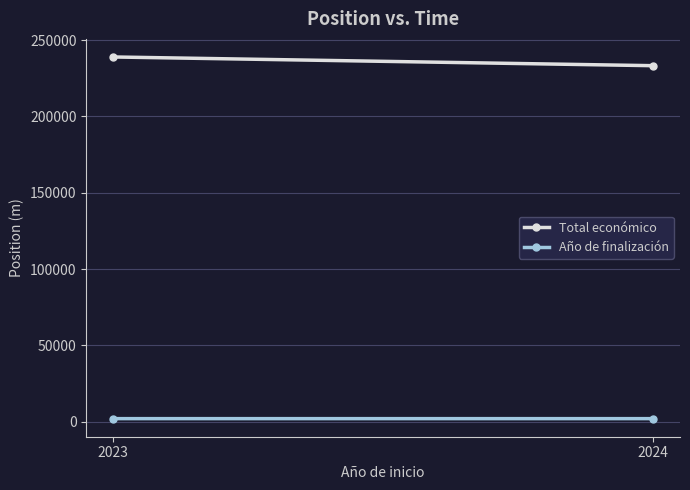

What are all the series names shown in the legend?

Total económico, Año de finalización